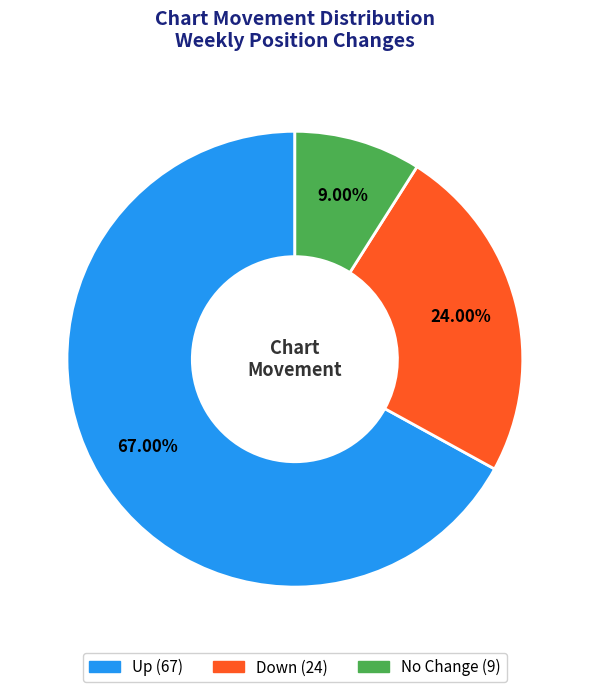

Is there a majority slice in this chart?

Yes